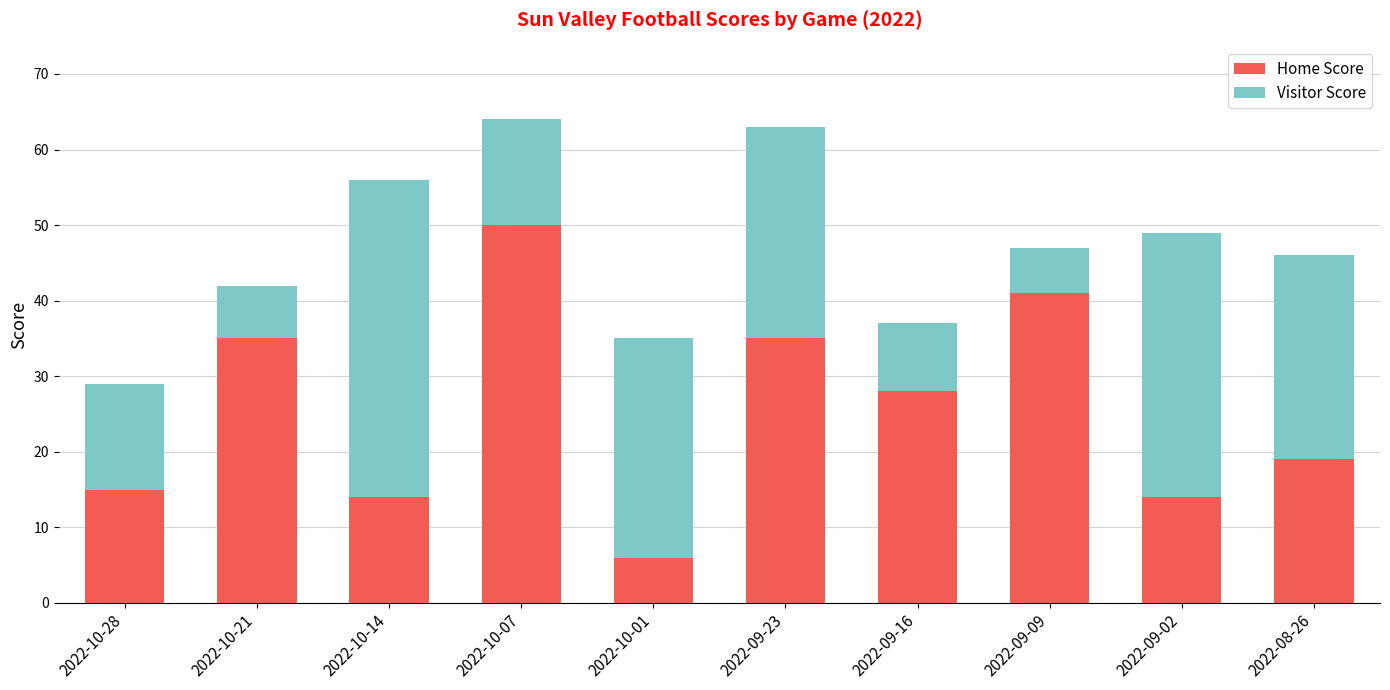

The value of Home Score at 2022-10-21 is 35. True or false?

True